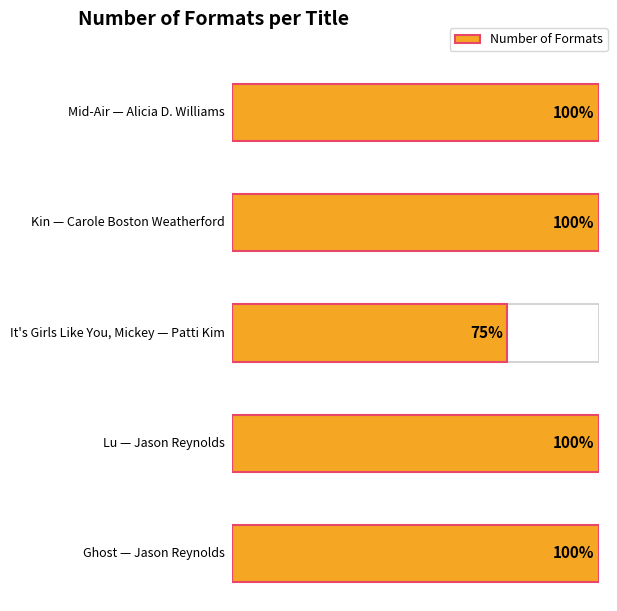

Rank the categories by value from highest to lowest.

Mid-Air
(Alicia D. Williams), Kin
(Carole Boston
Weatherford), Lu
(Jason Reynolds), Ghost
(Jason Reynolds), It's Girls Like You,
Mickey (Patti Kim)